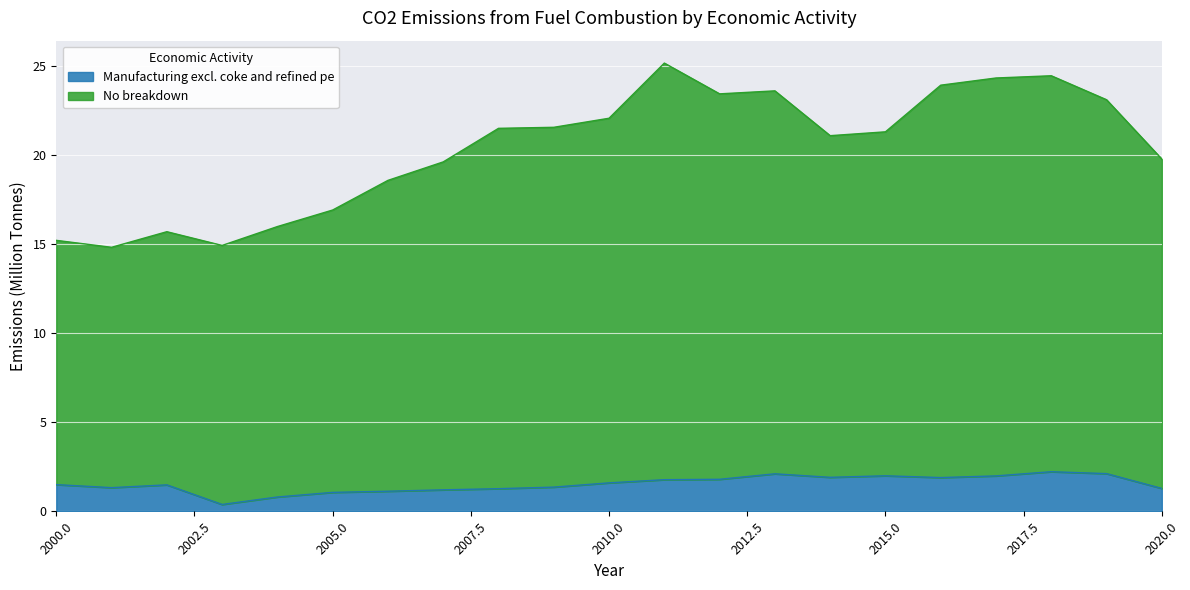

True or false: Manufacturing excl. coke and refined pe has more than 1 points higher than both neighbors.

True